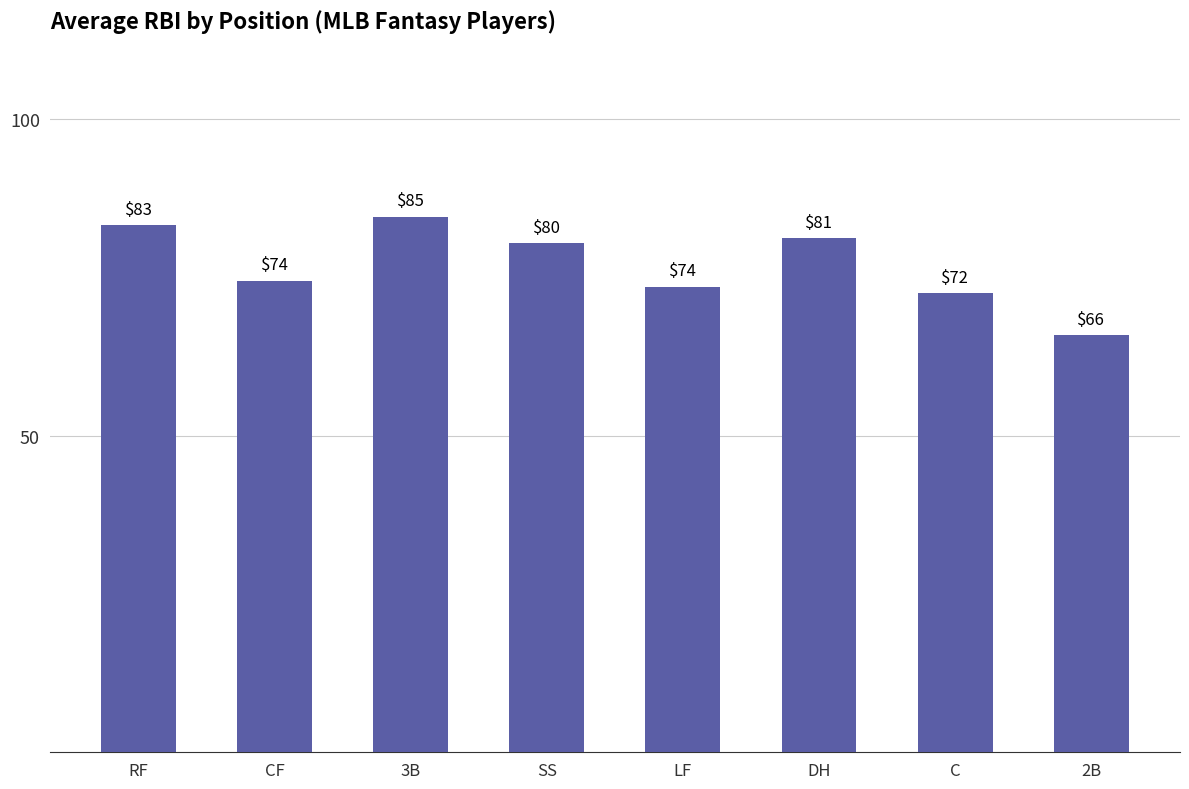

What is the change in value from RF to CF?

-8.8